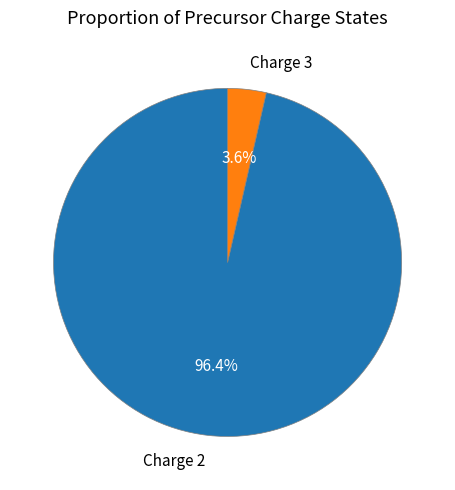

Count the number of slices in the pie.

2